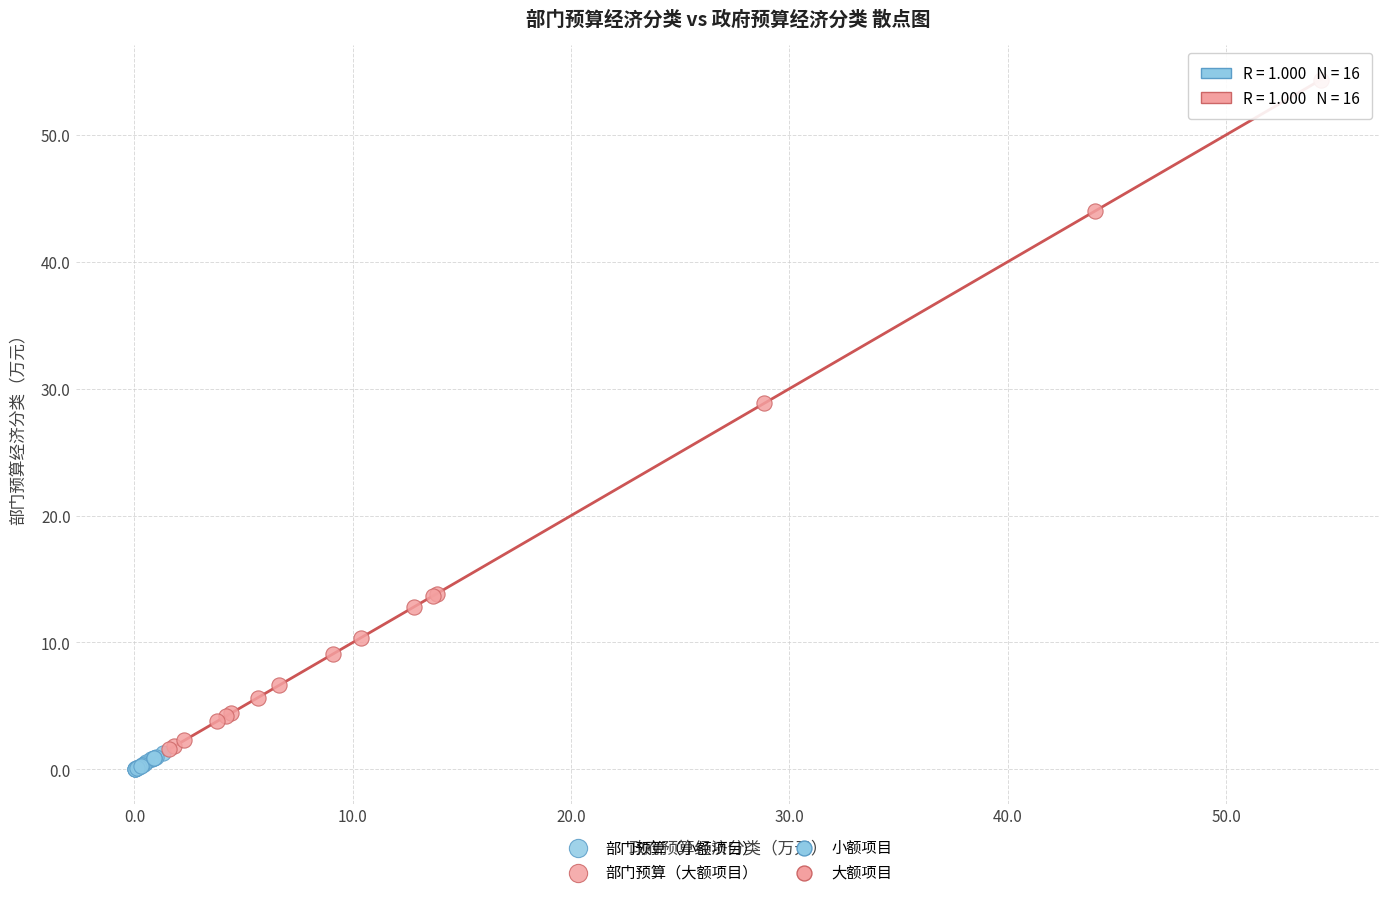

Which series reaches the maximum Y coordinate?

部门预算（大额项目）